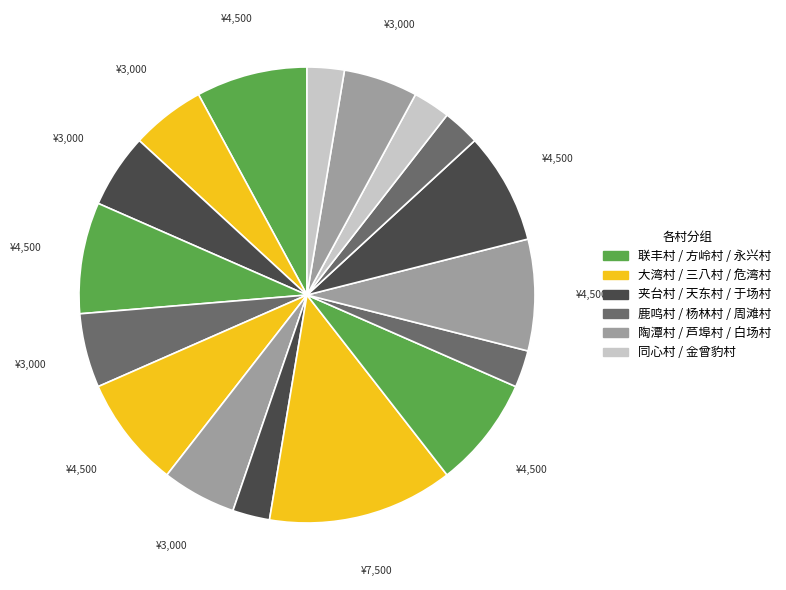

How many slices are in this pie chart?

17